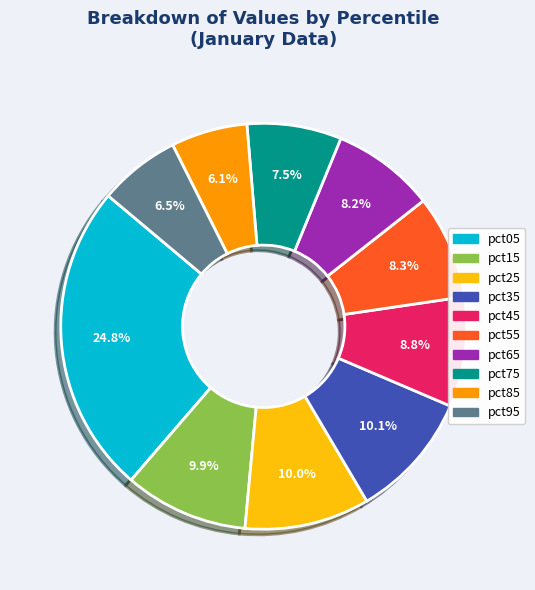

To the nearest percent, what portion does pct65 represent?

8%